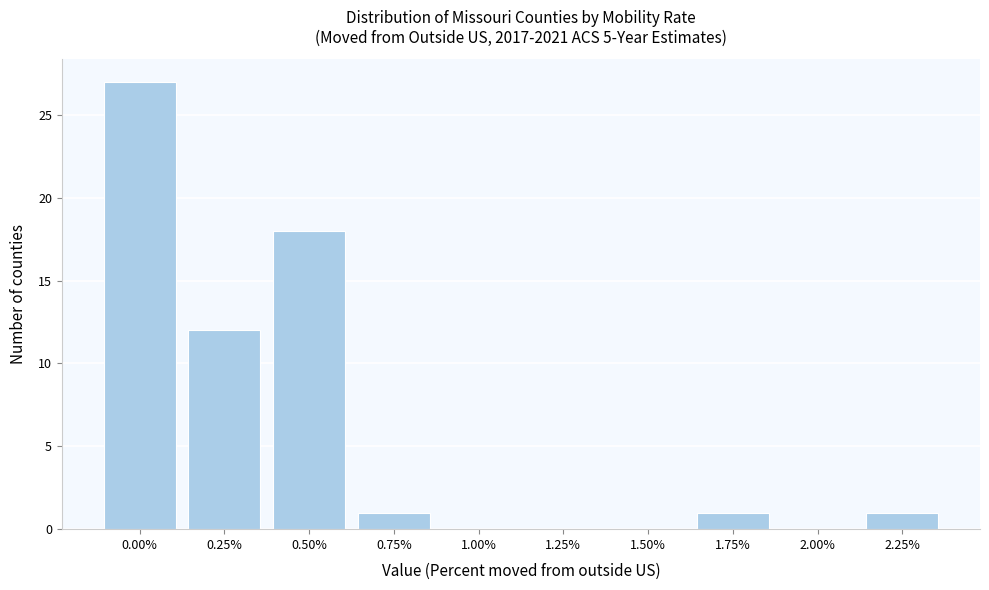

Reading left to right, transcribe all the data shown in this chart.

0.00%=27	0.25%=12	0.50%=18	0.75%=1	1.00%=0	1.25%=0	1.50%=0	1.75%=1	2.00%=0	2.25%=1